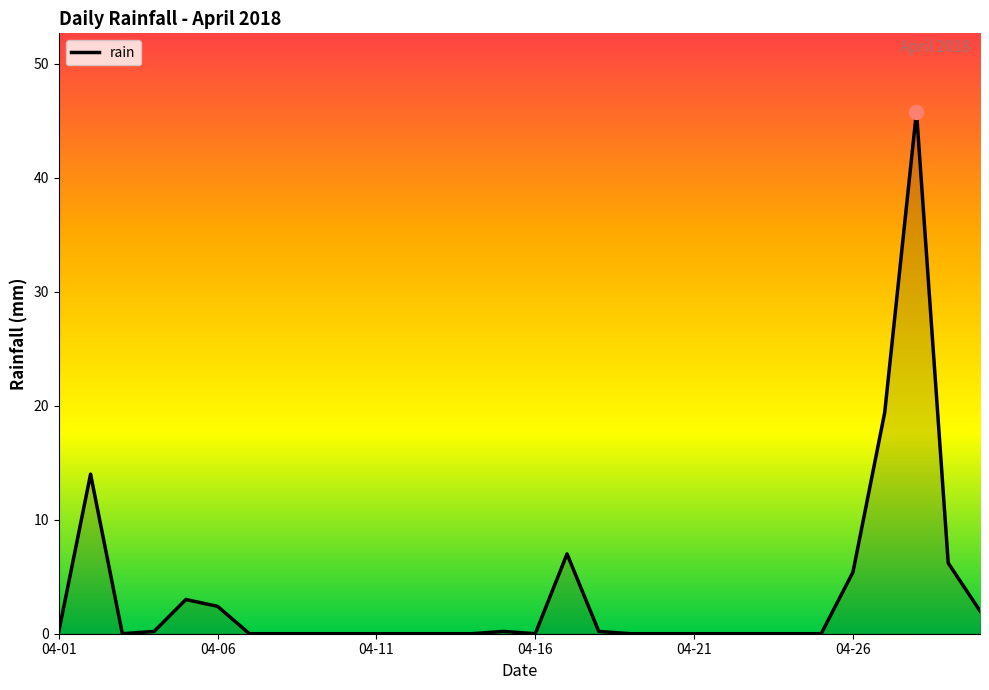

What is the sum of all values?

106.0